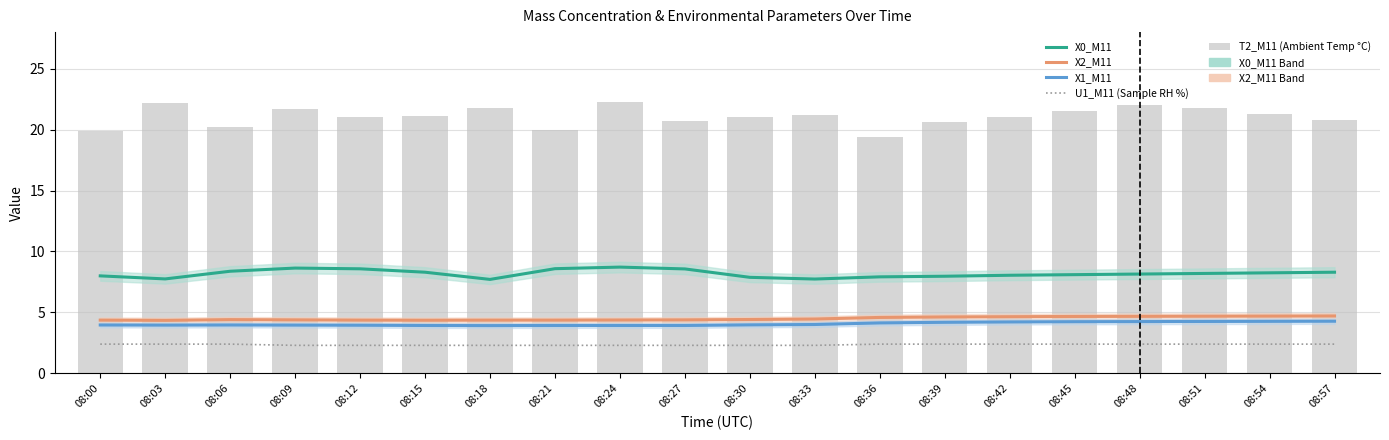

What is the value of the X0_M11 bar at the 6th from the left?

8.3